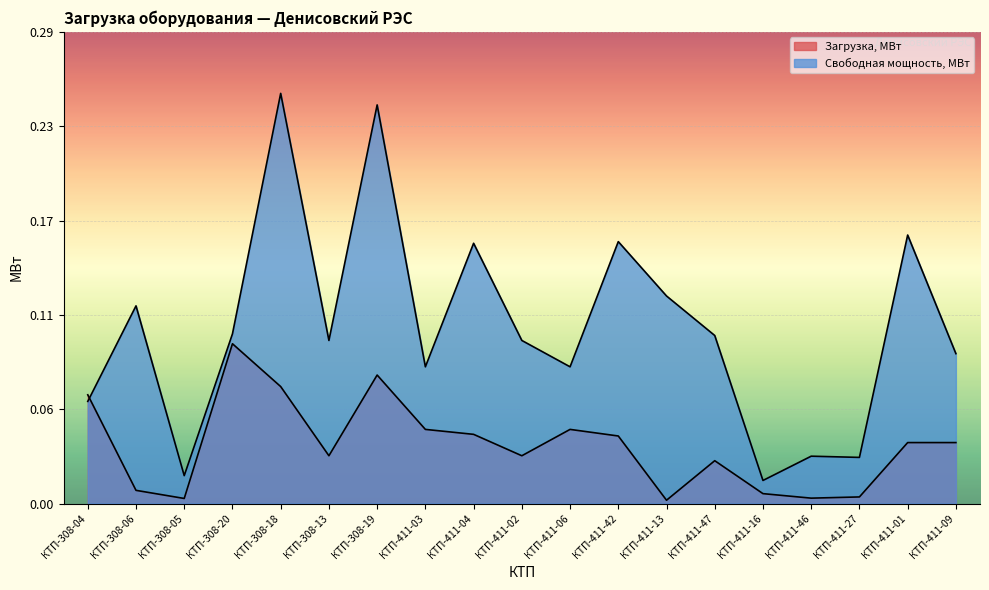

True or false: Свободная мощность, МВт and Загрузка, МВт cross at least once.

True